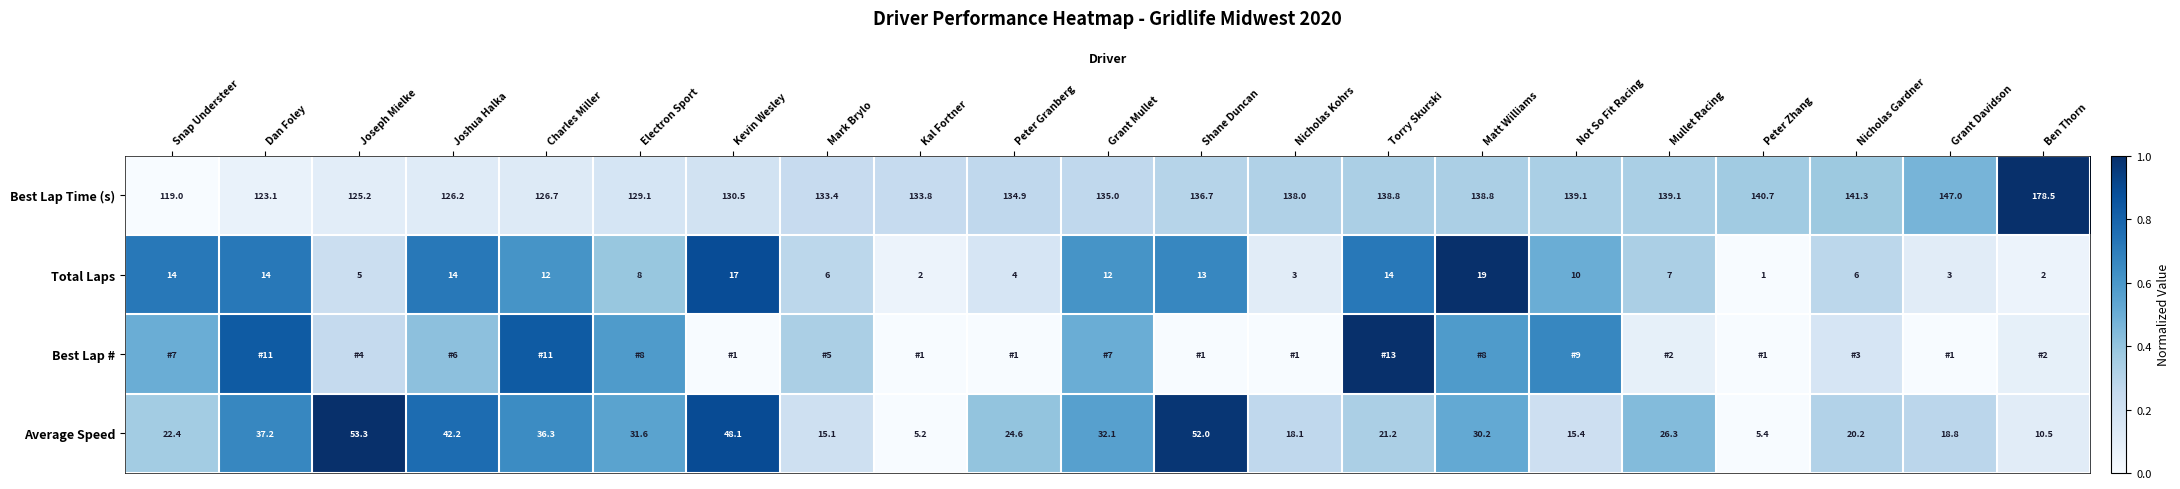

List the labels in order of Average Speed value, smallest first.

Kal Fortner, Peter Zhang, Ben Thorn, Mark Brylo, Not So Fit Racing, Nicholas Kohrs, Grant Davidson, Nicholas Gardner, Torry Skurski, Snap Understeer, Peter Granberg, Mullet Racing, Matt Williams, Electron Sport, Grant Mullet, Charles Miller, Dan Foley, Joshua Halka, Kevin Wesley, Shane Duncan, Joseph Mielke